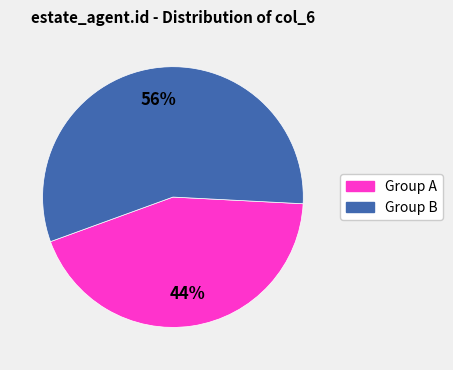

Is there any slice that represents more than half of the pie?

Yes